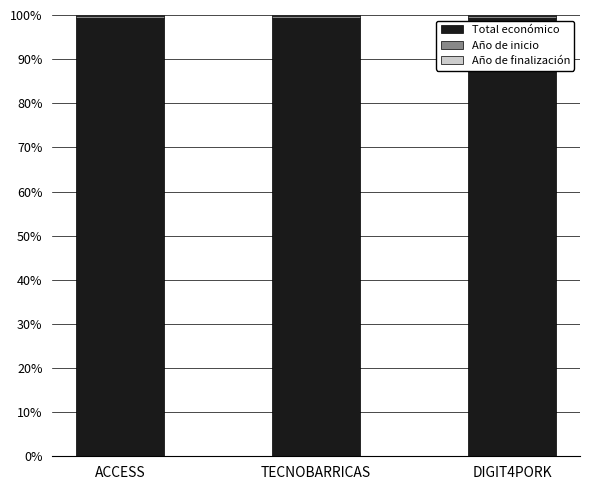

The value of Total económico at TECNOBARRICAS is 143.3. True or false?

False